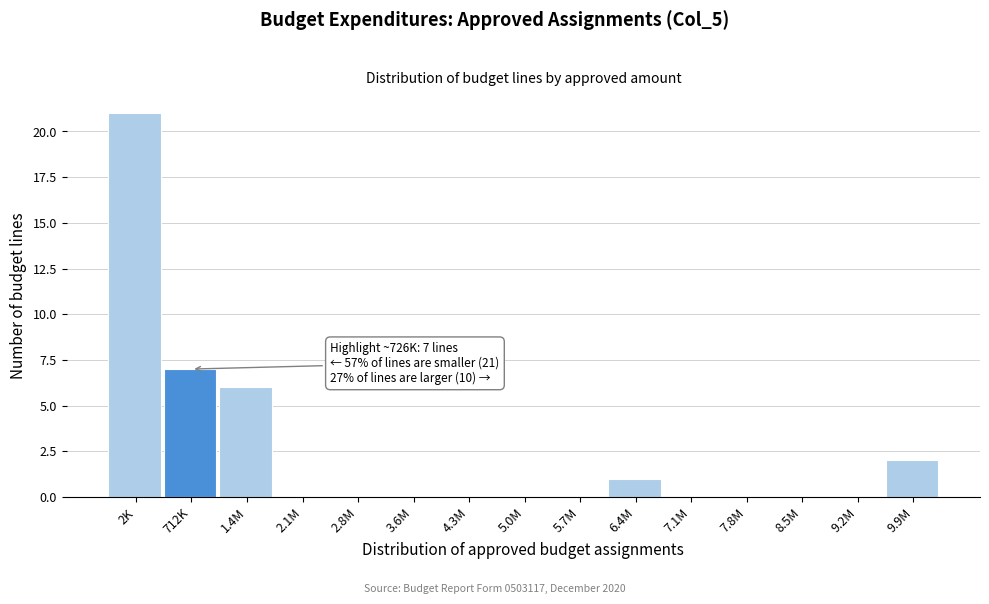

Reading left to right, what are all the values shown in this chart?

2K=21	712K=7	1.4M=6	2.1M=0	2.8M=0	3.6M=0	4.3M=0	5.0M=0	5.7M=0	6.4M=1	7.1M=0	7.8M=0	8.5M=0	9.2M=0	9.9M=2